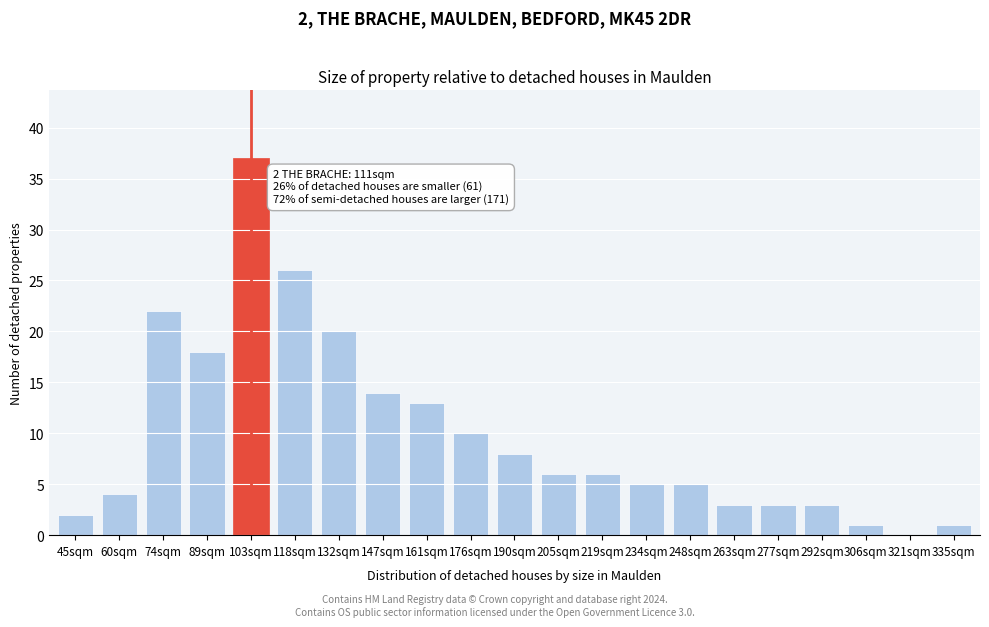

Reading right to left, list all the values displayed in this chart.

335sqm=1	321sqm=0	306sqm=1	292sqm=3	277sqm=3	263sqm=3	248sqm=5	234sqm=5	219sqm=6	205sqm=6	190sqm=8	176sqm=10	161sqm=13	147sqm=14	132sqm=20	118sqm=26	103sqm=37	89sqm=18	74sqm=22	60sqm=4	45sqm=2